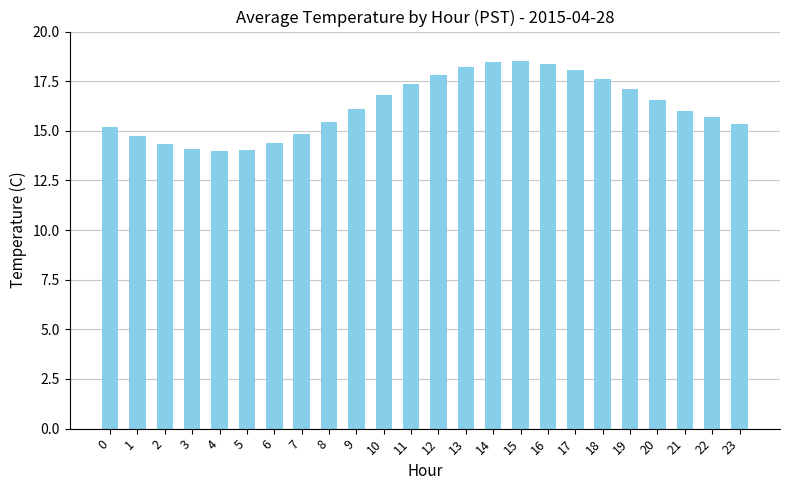

What is the change in value from 10 to 14?

+1.7